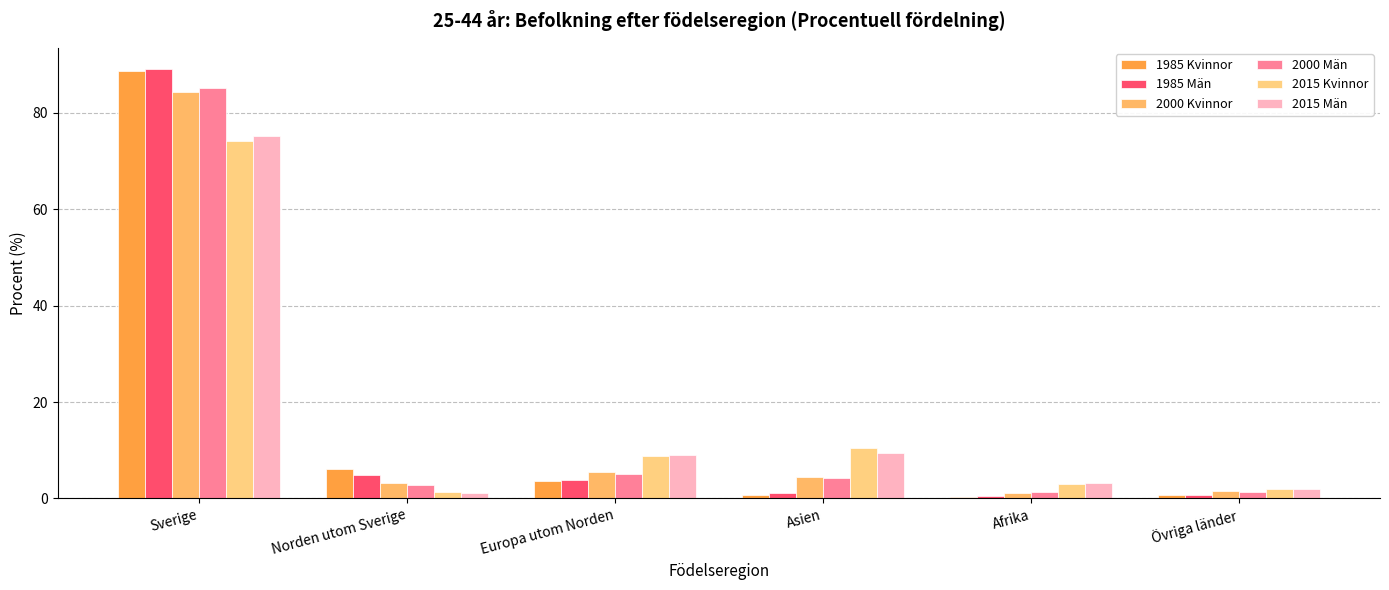

Are the bars grouped side by side (vs. stacked)?

Yes